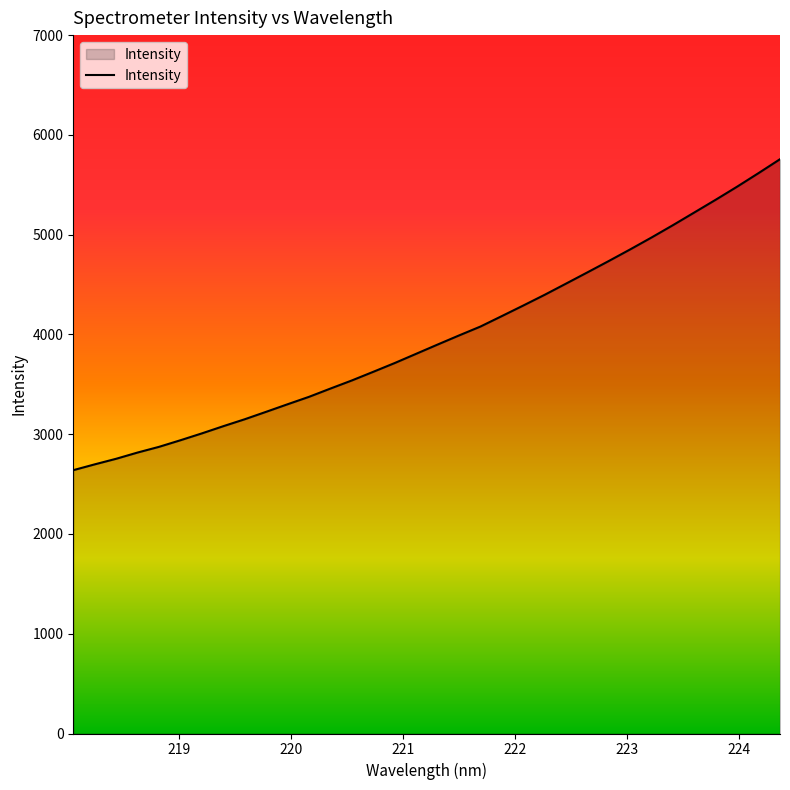

What is the maximum value shown in the chart?

5756.2